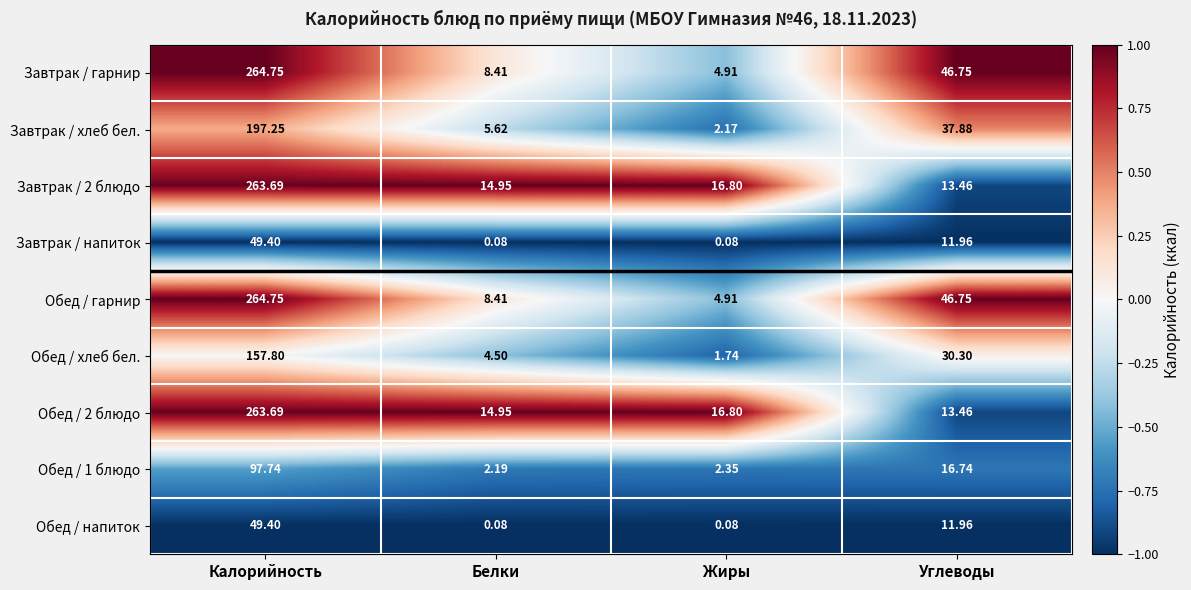

Count the number of data series in this chart.

9